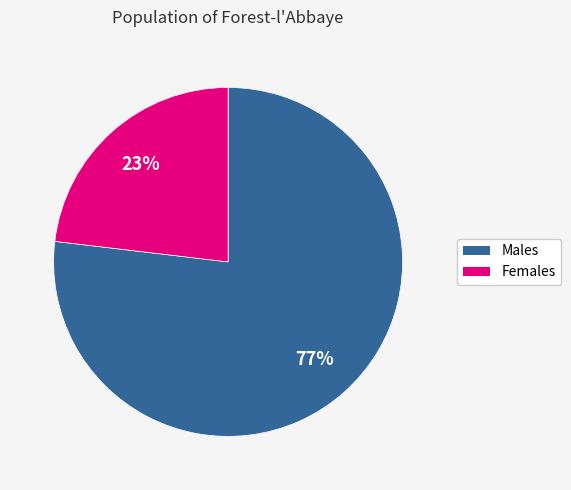

To the nearest percent, what is the average slice percentage?

50%